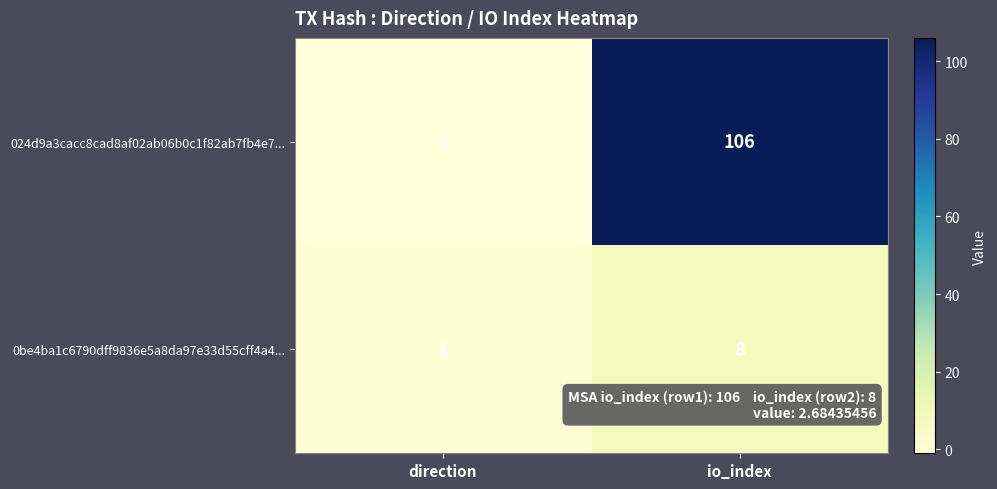

At how many categories does at least one series exceed 68?

1